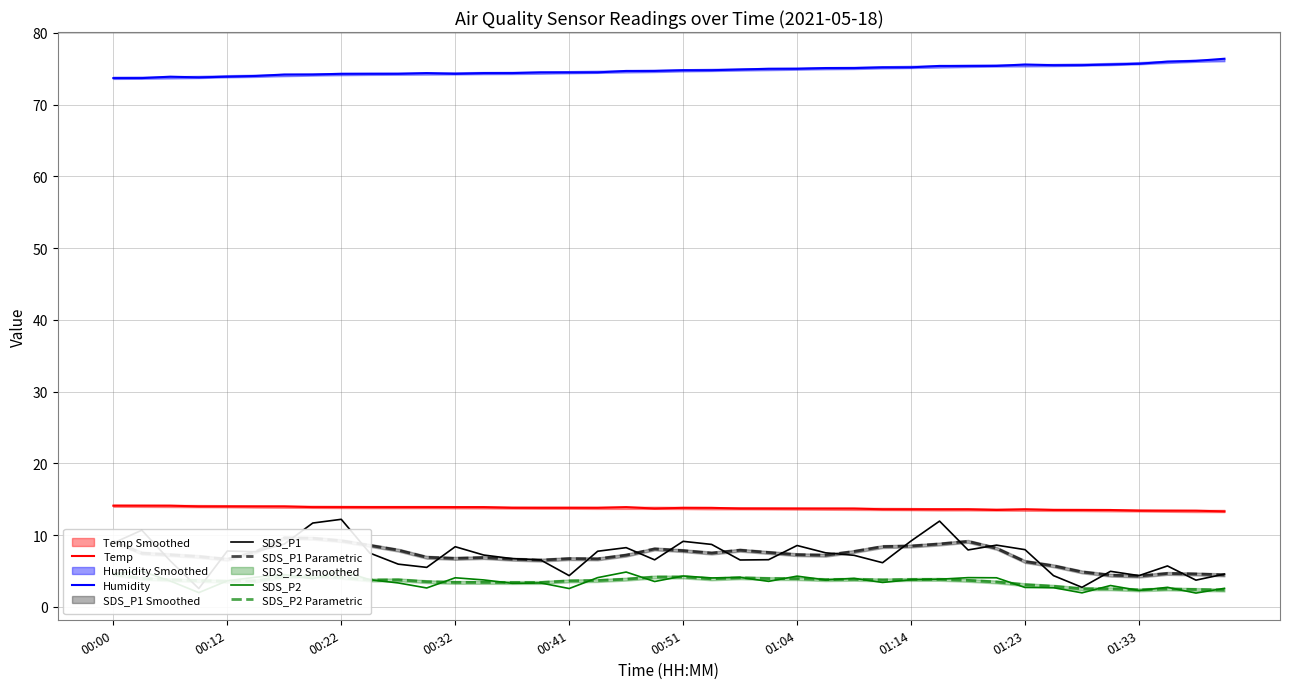

What is the value of the SDS_P1 point at the 17th from the left?

4.3